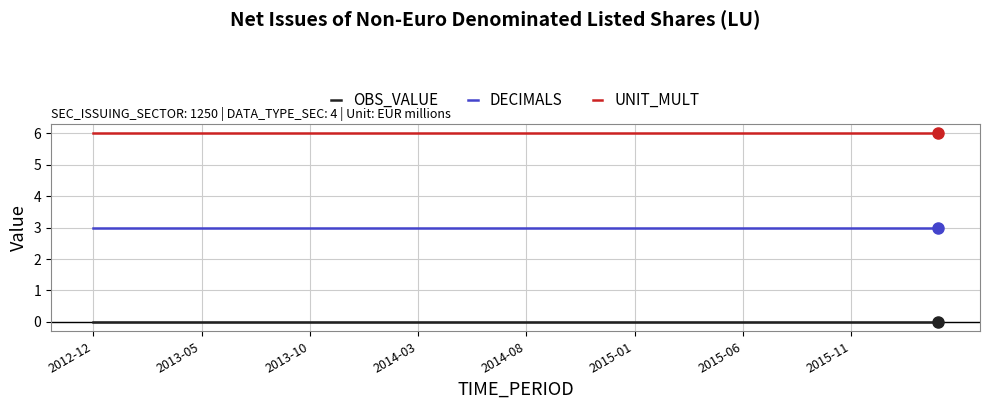

Rank the series by their average value, from lowest to highest.

OBS_VALUE, DECIMALS, UNIT_MULT